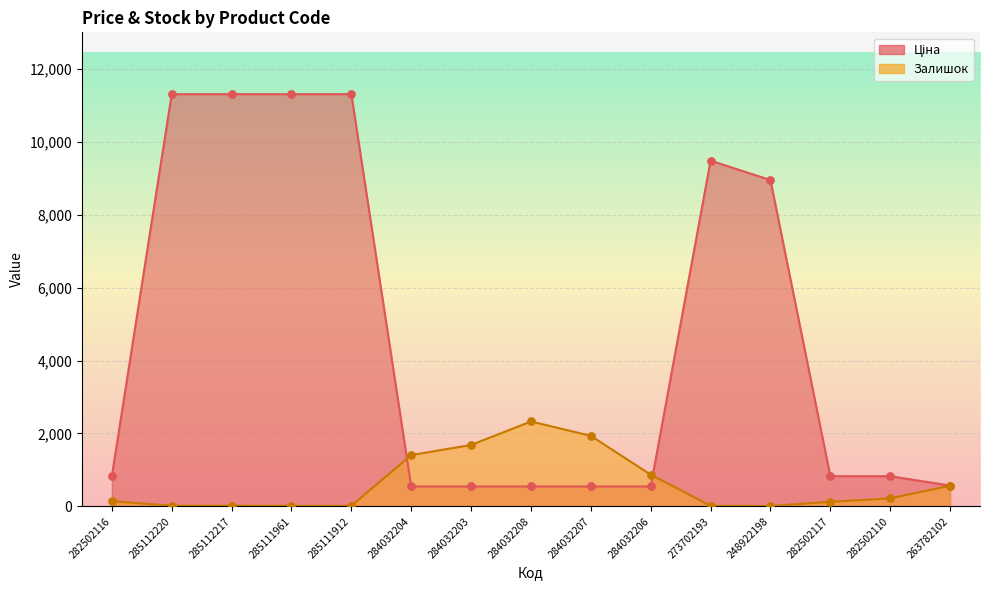

Is the value of Залишок at 248922198 greater than the value of Ціна at 284032204?

No